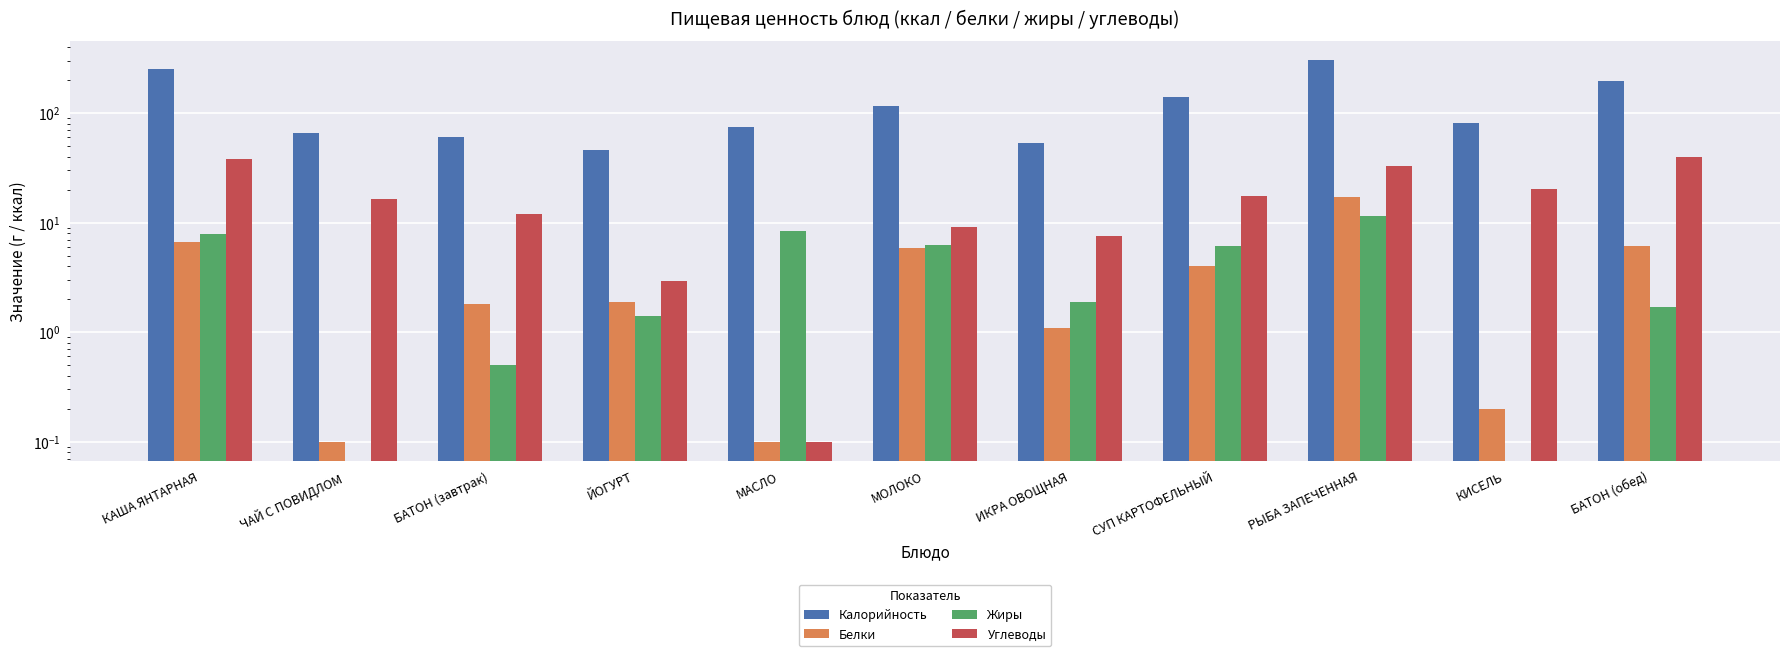

What is the difference between the second highest and minimum values in the Белки series?

6.6